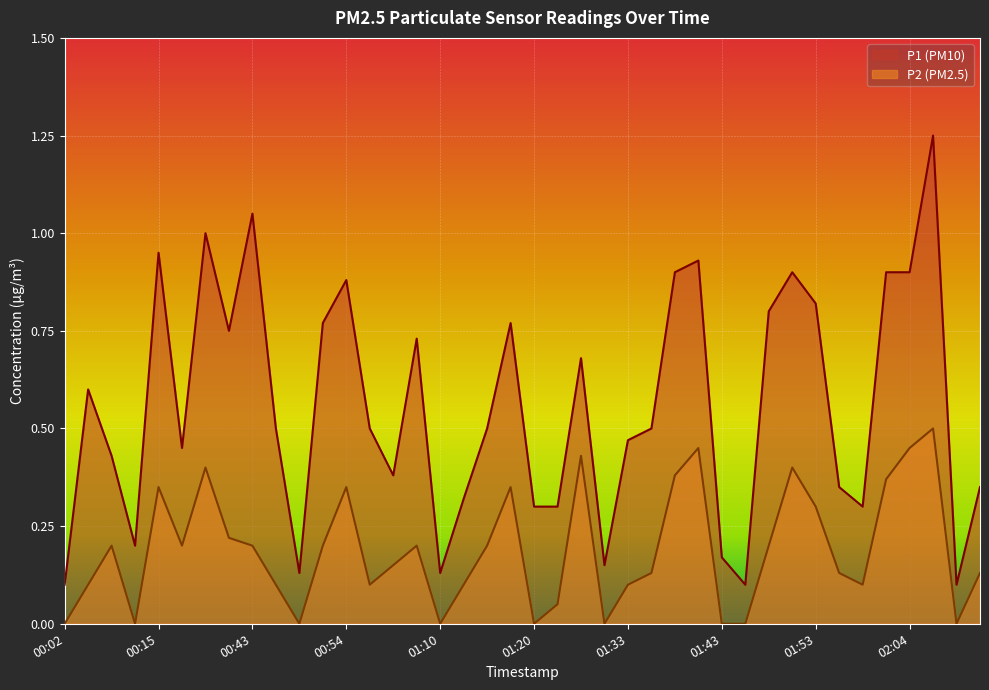

What is the value of the P1 point at the 30th from the left?

0.1